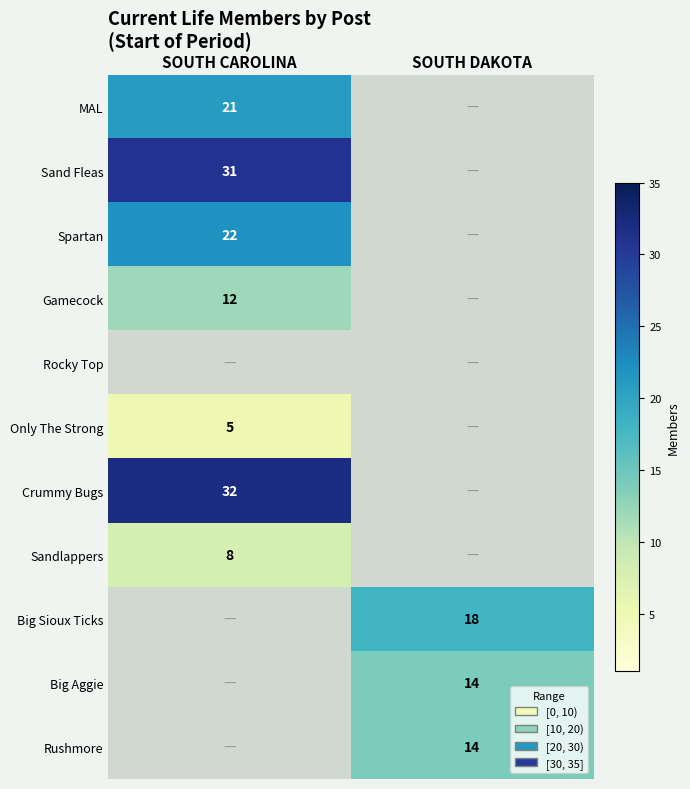

Is the value of Crummy Bugs at SOUTH CAROLINA greater than the value of Big Sioux Ticks at SOUTH DAKOTA?

Yes